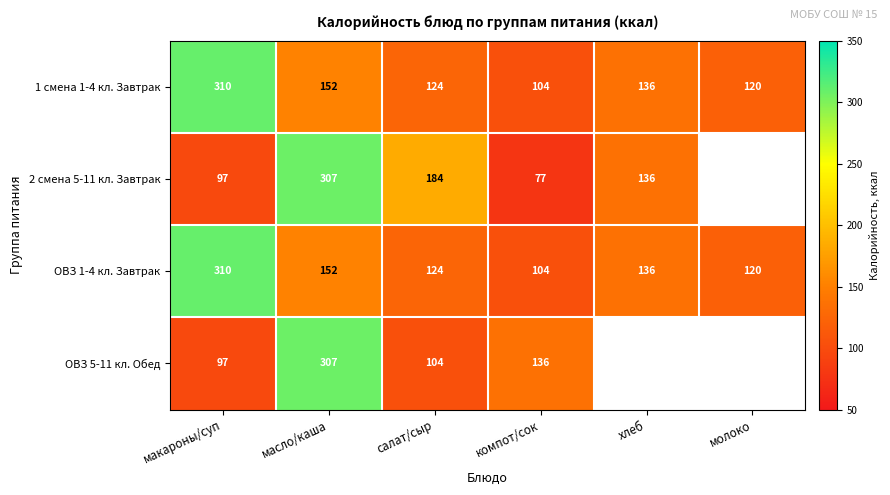

Between хлеб and молоко, which is larger?

хлеб